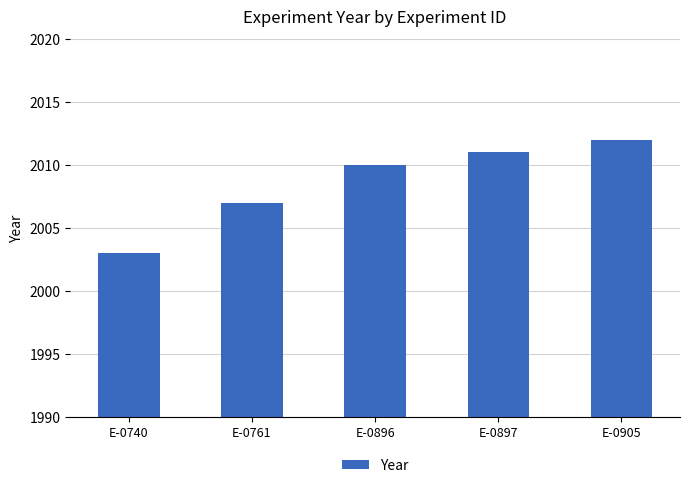

What is the difference between the maximum and minimum values?

9